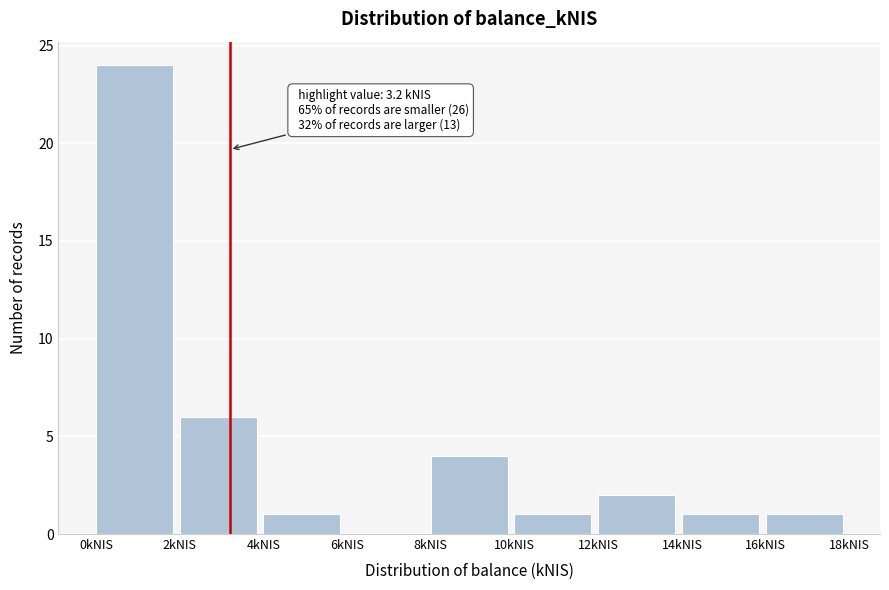

Which range on the x-axis has the tallest bar?

0 to 2